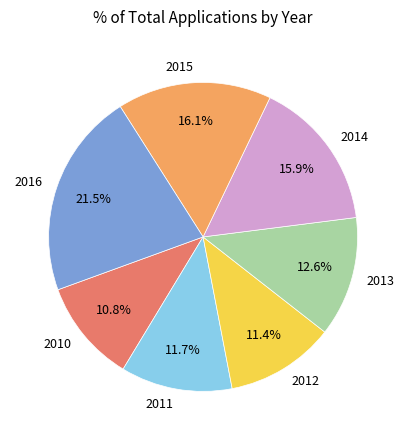

What percentage do 2014 and 2016 together represent?

37.4%